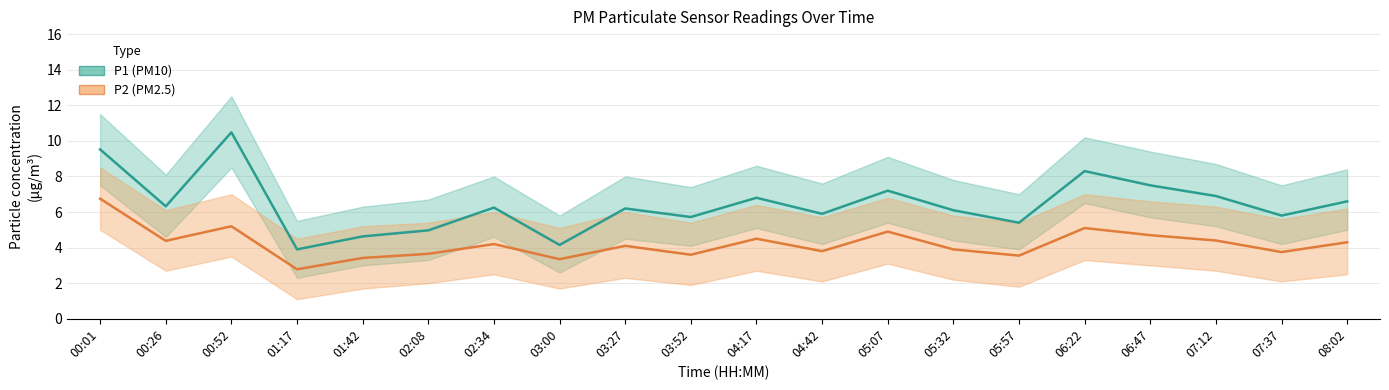

What is the difference between the maximum and second lowest values in the P2 (PM2.5) series?

3.4